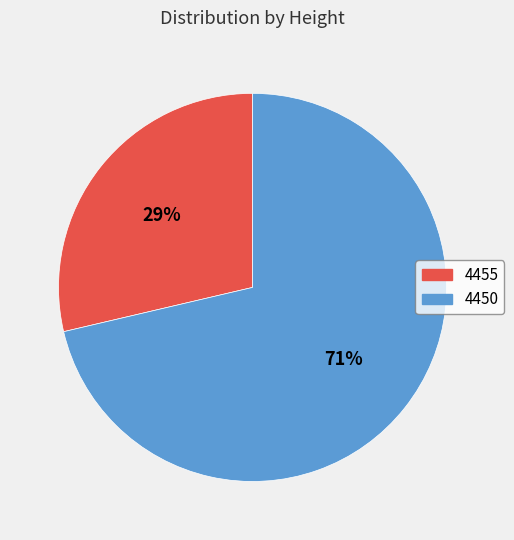

Is there any slice that represents more than half of the pie?

Yes